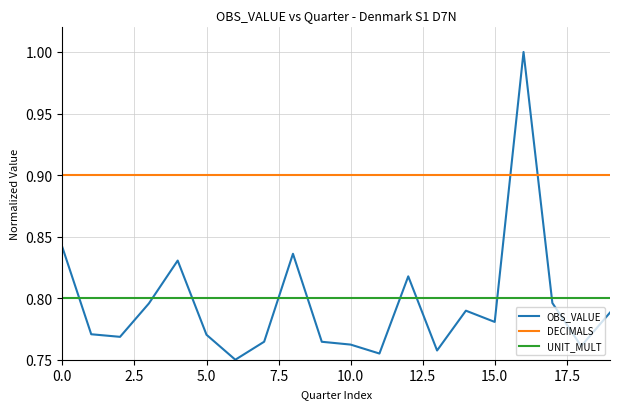

What is the highest value of the DECIMALS series?

0.9